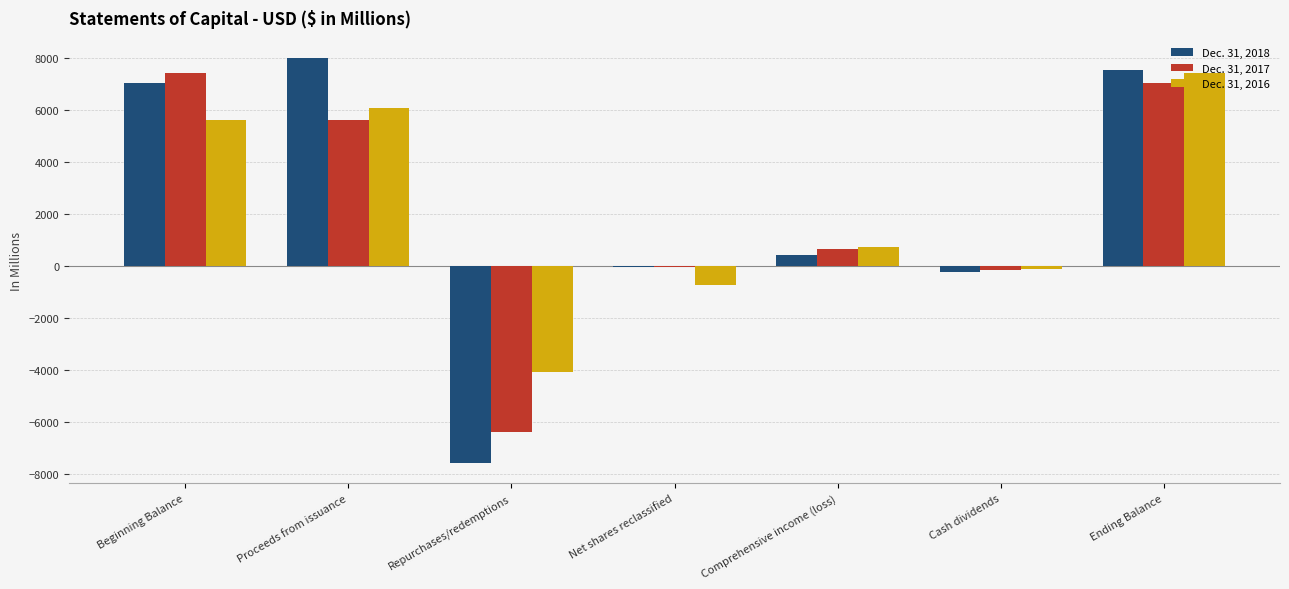

What is the maximum value shown in the chart?

7987